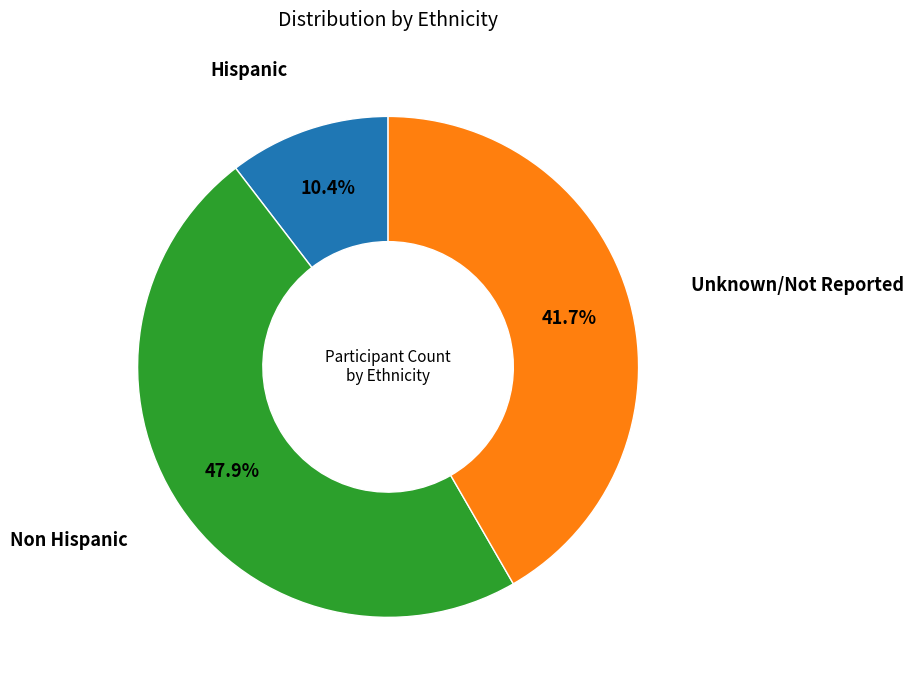

Does any single category account for the majority?

No